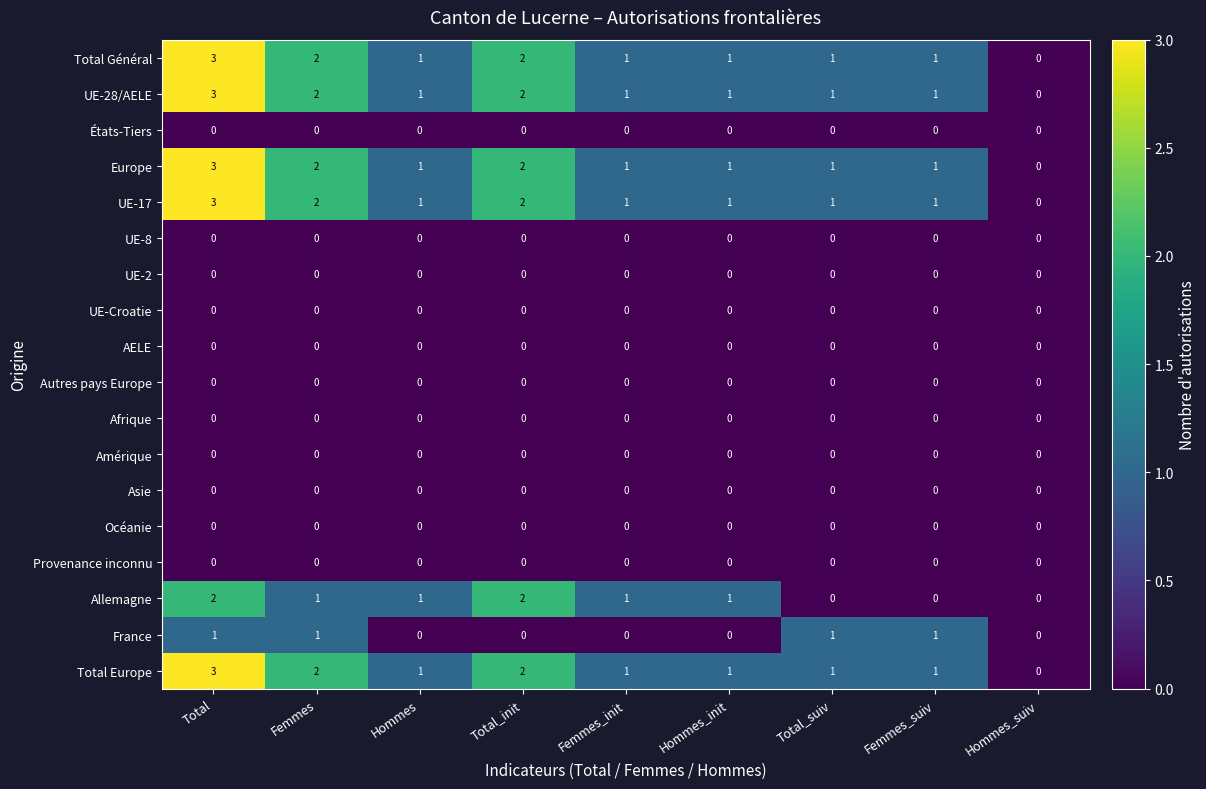

How many Total Général values are between 1 and 2?

7